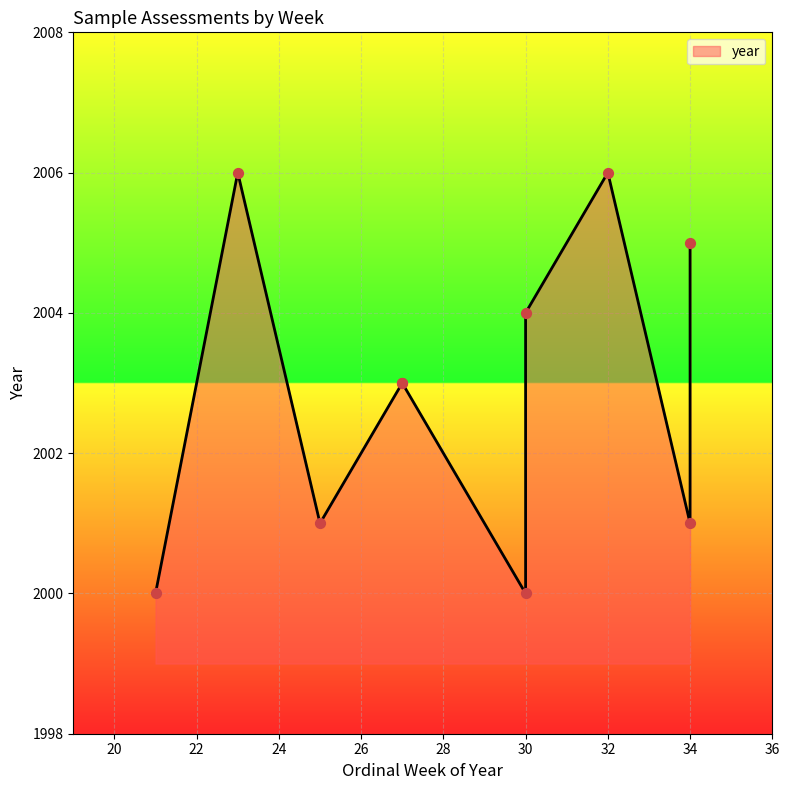

Which has a higher value, 25 or 34?

34